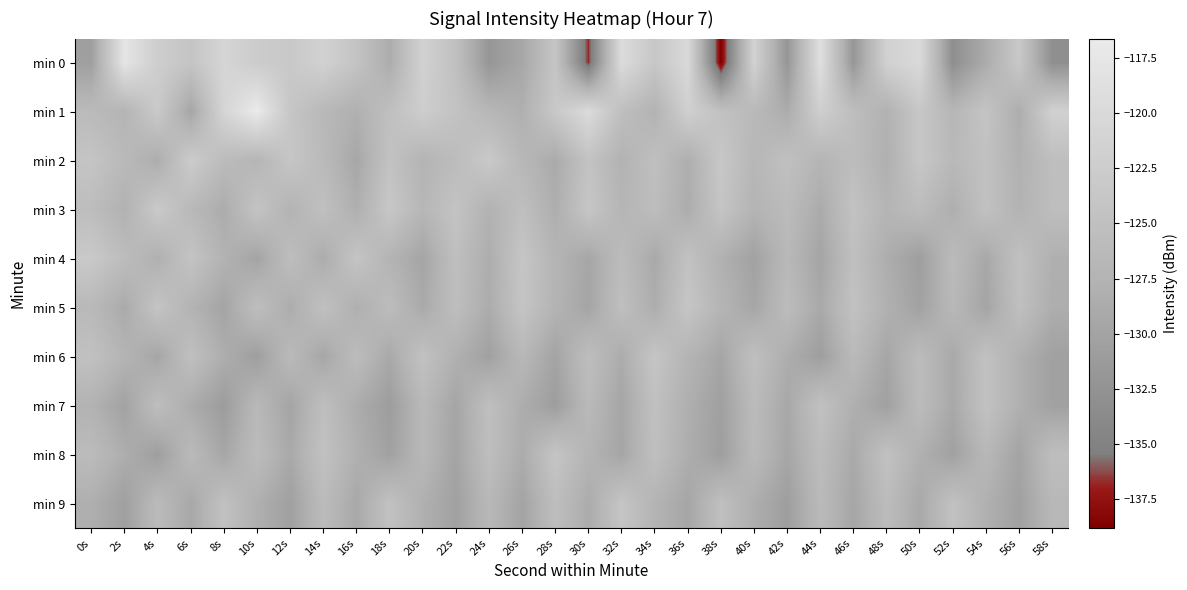

Which series has the largest range (max minus min)?

min 0